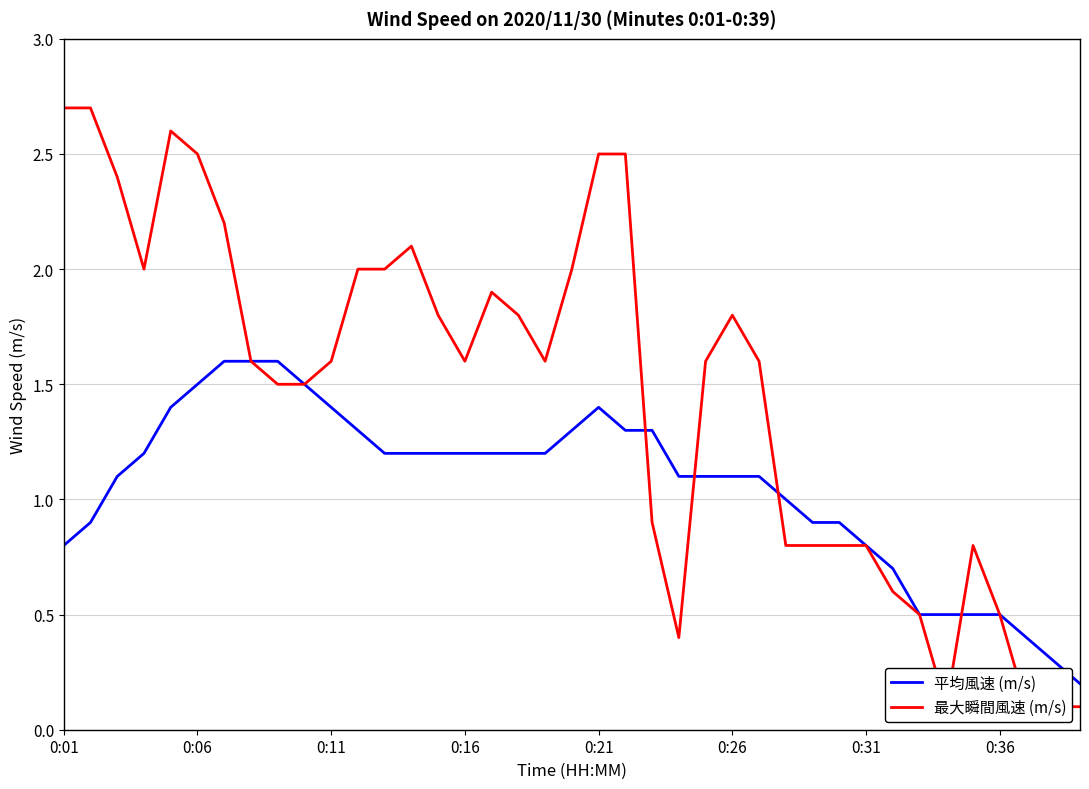

True or false: 平均風速 (m/s) has a value of 1.1 at 0:26.

True